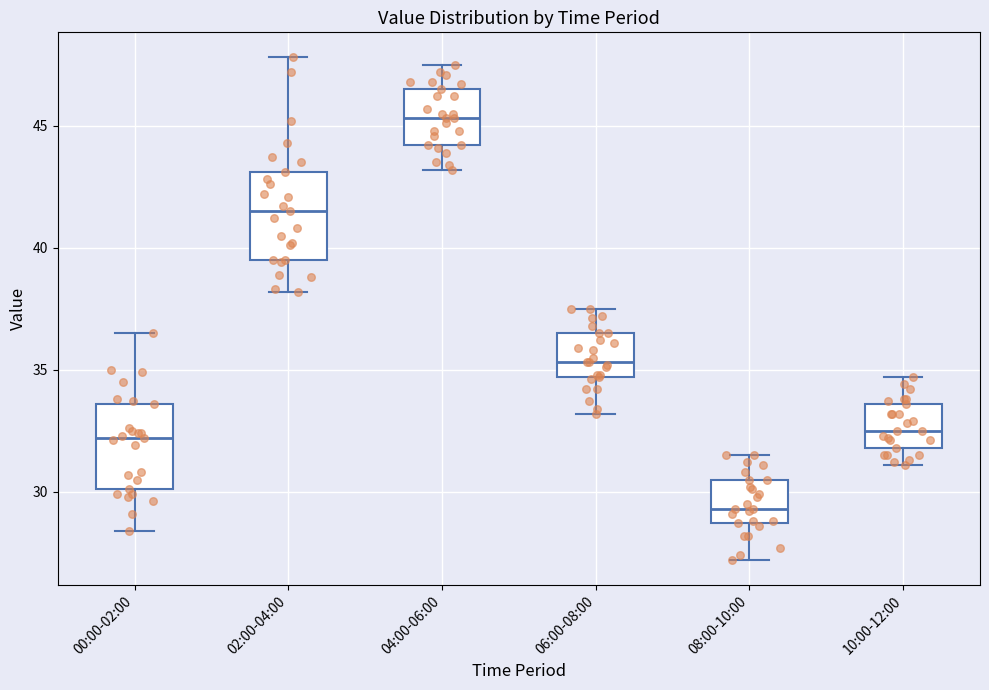

Reading left to right, transcribe this box plot: for each box, give where its median line is, the range the box spans, and where its two whiskers end, as read against the y-axis. The values are not printed on the chart, so give them approximately, as read against the axis.

00:00-02:00: median 32.0, box 30.0 to 33.5, whiskers 28.5 to 36.5
02:00-04:00: median 41.5, box 39.5 to 43.0, whiskers 38.0 to 48.0
04:00-06:00: median 45.5, box 44.0 to 46.5, whiskers 43.0 to 47.5
06:00-08:00: median 35.5, box 34.5 to 36.5, whiskers 33.0 to 37.5
08:00-10:00: median 29.5, box 28.5 to 30.5, whiskers 27.0 to 31.5
10:00-12:00: median 32.5, box 32.0 to 33.5, whiskers 31.0 to 34.5